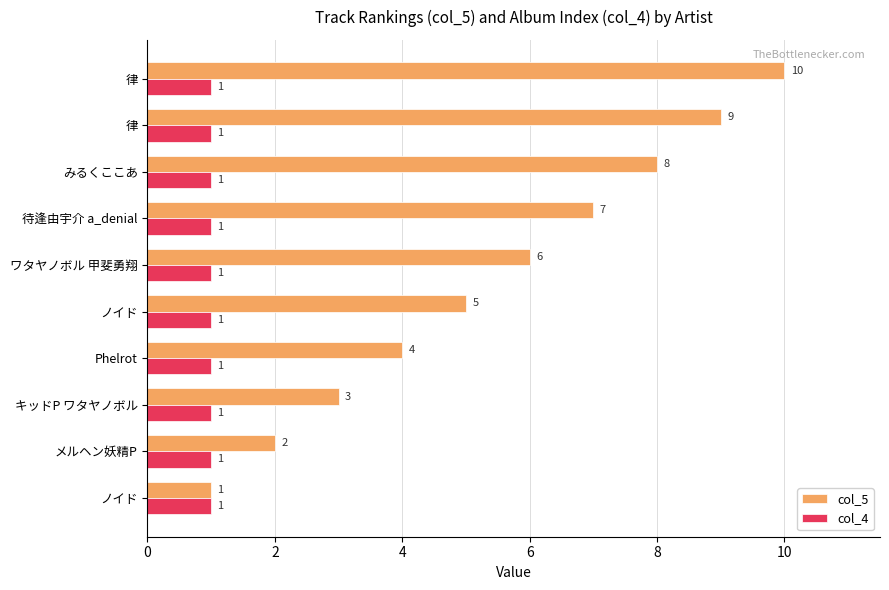

What are all the series names shown in the legend?

col_5, col_4